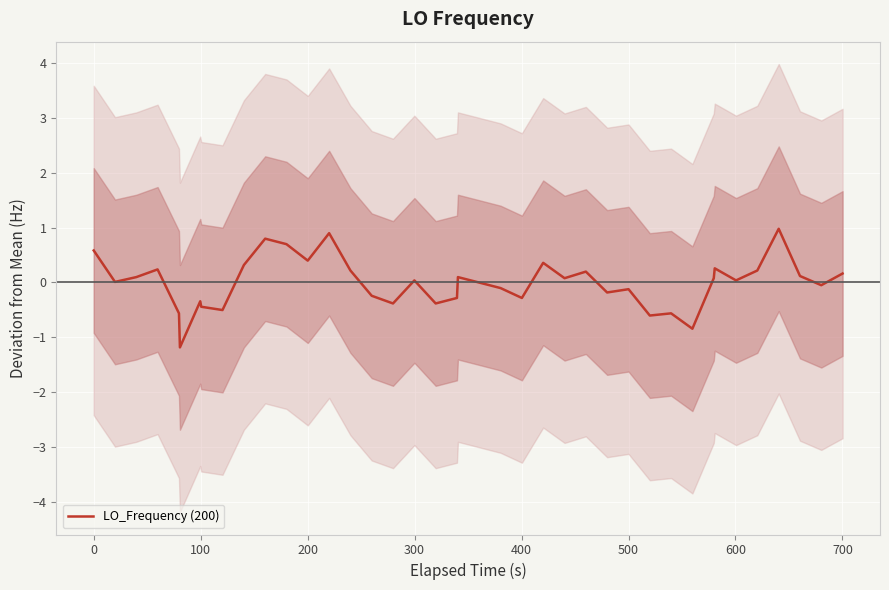

What is the maximum value shown in the chart?

1.0